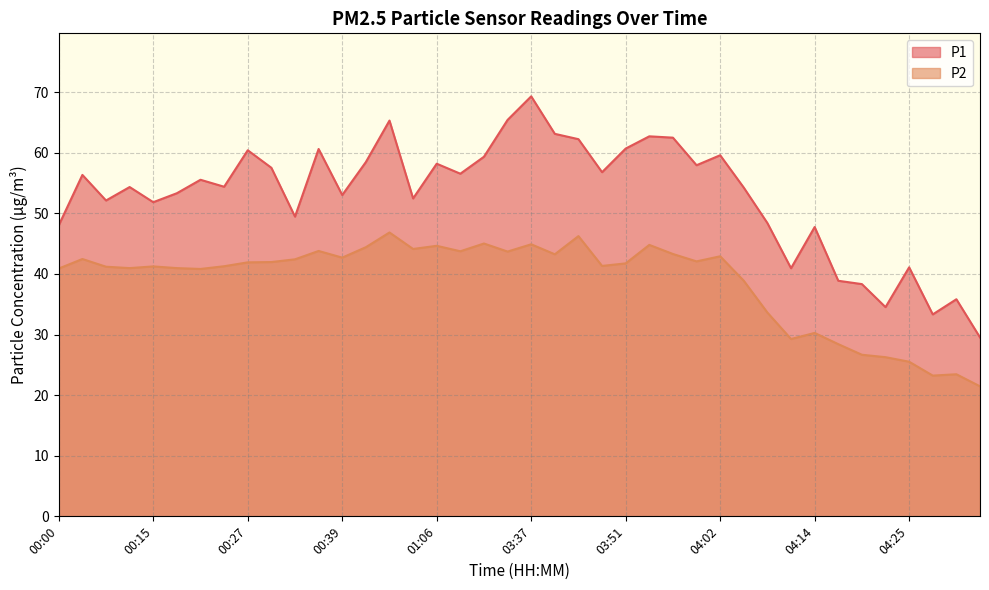

True or false: P2 and P1 cross at least once.

False